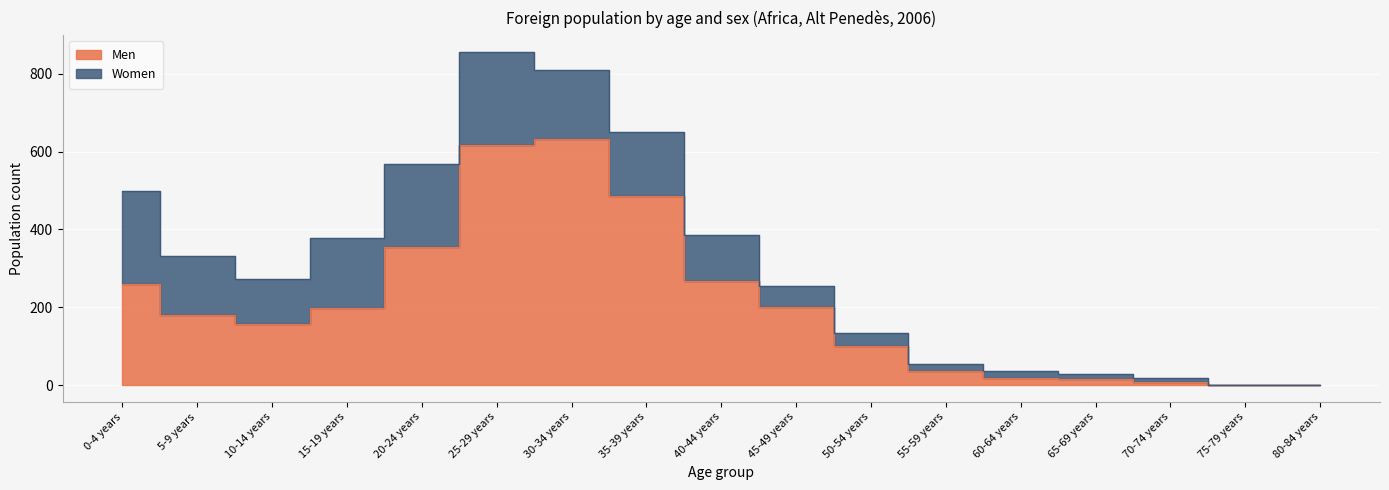

The value at 25-29 years is 618. True or false?

True